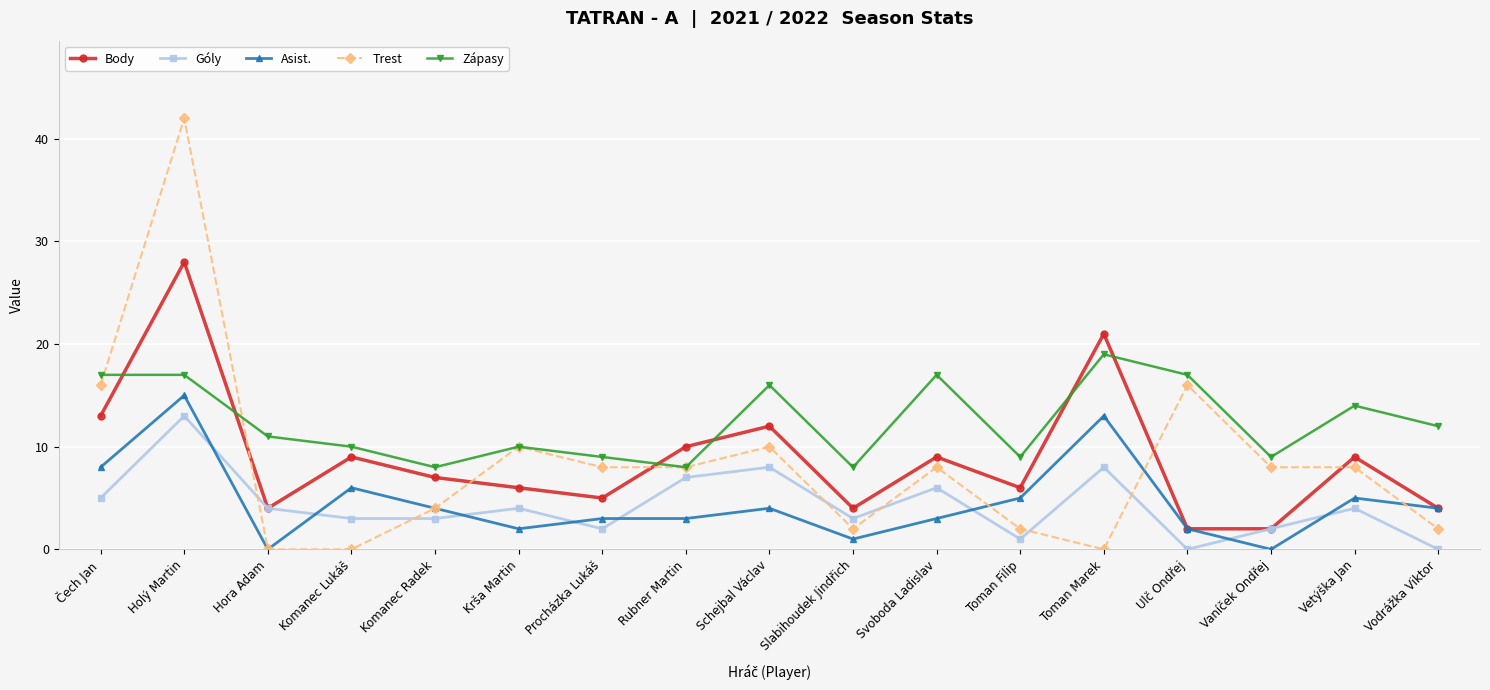

What is the greatest value displayed?

42